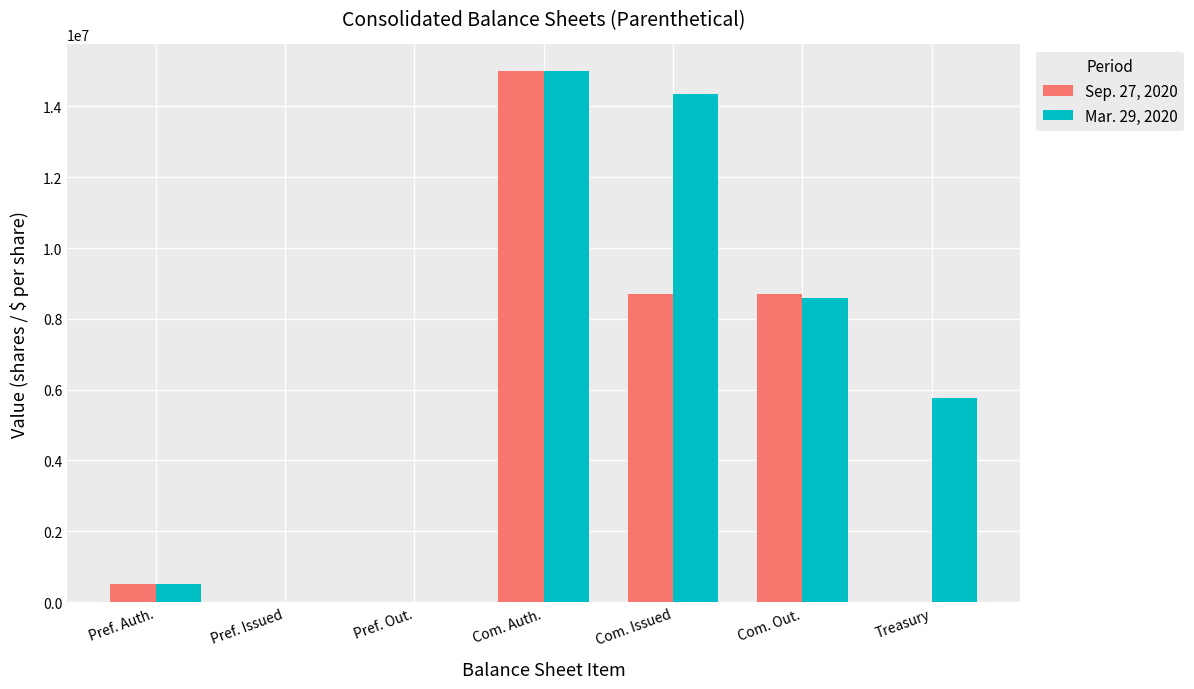

Which series has the largest total across all categories?

Mar. 29, 2020